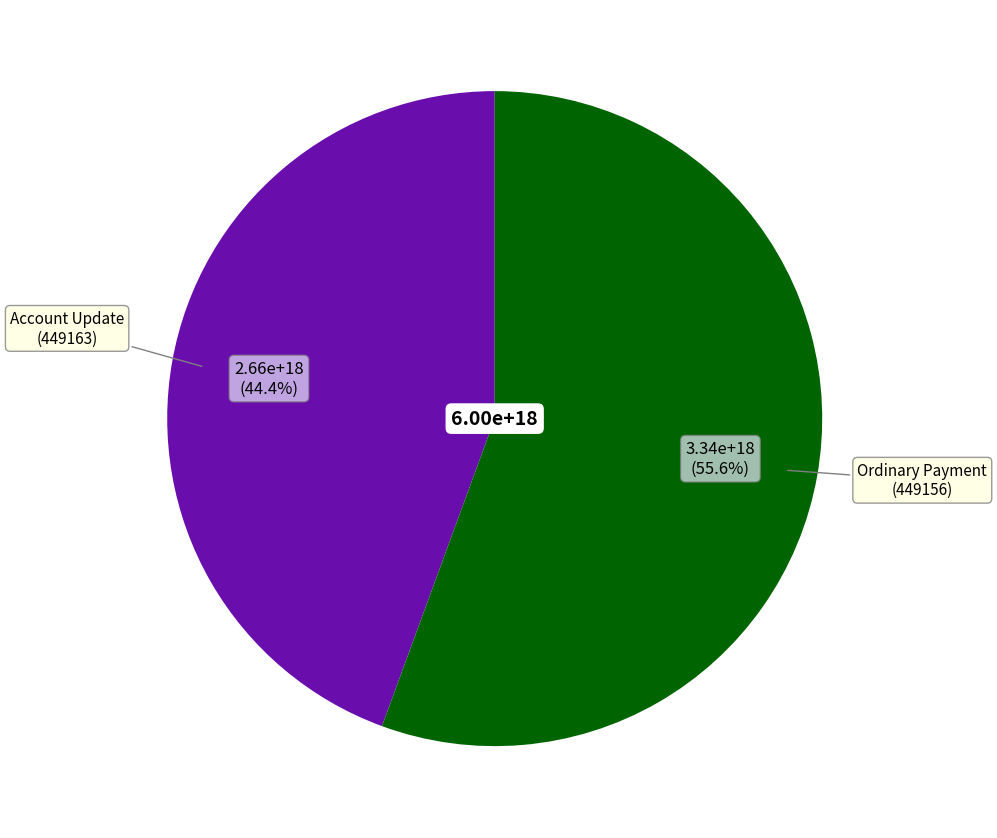

Is there any slice that represents more than half of the pie?

Yes